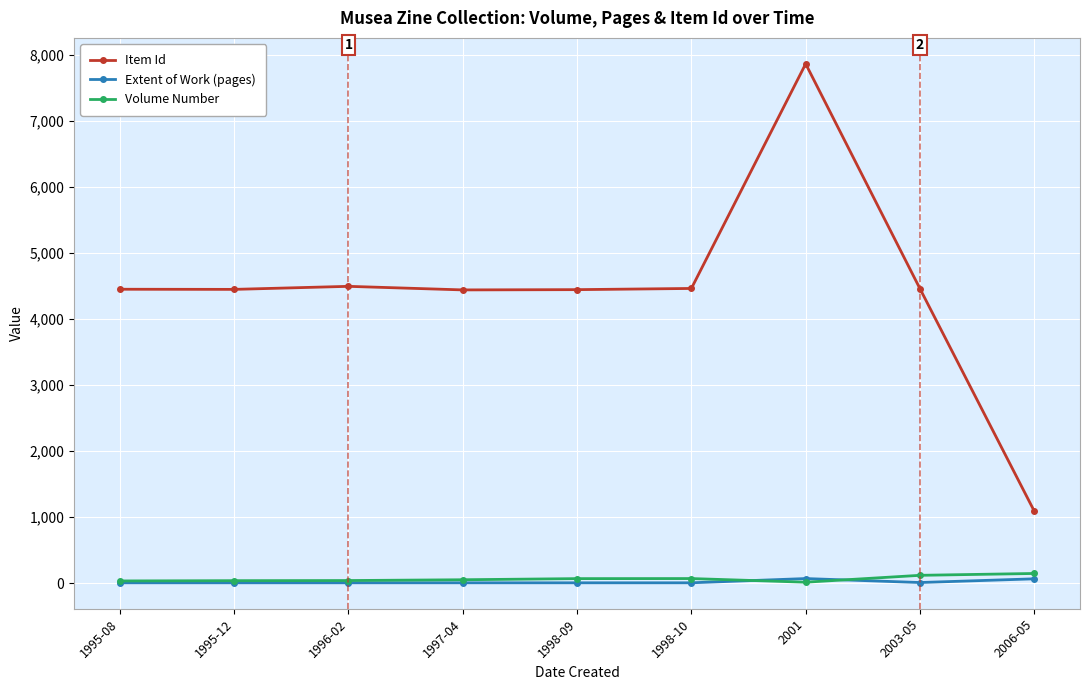

How many lines are shown in the chart?

3